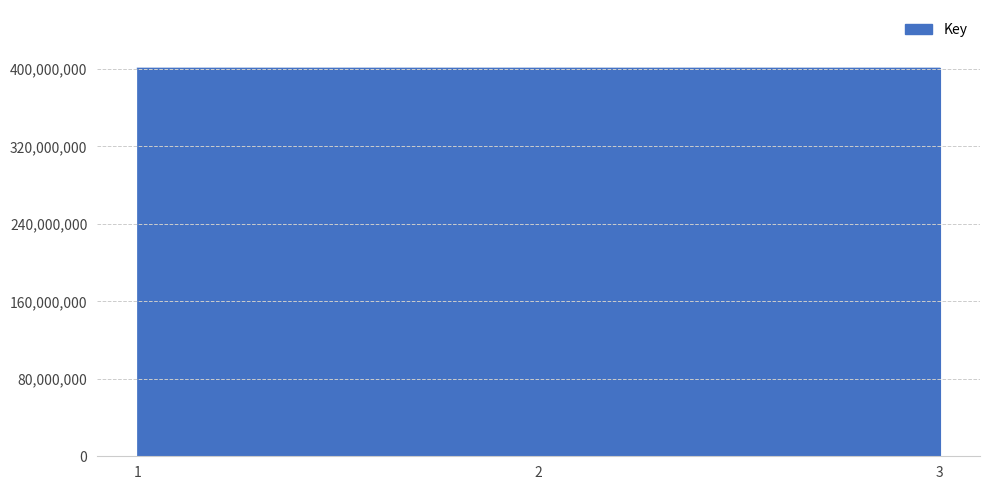

How many values are between 400716080 and 400716819?

3